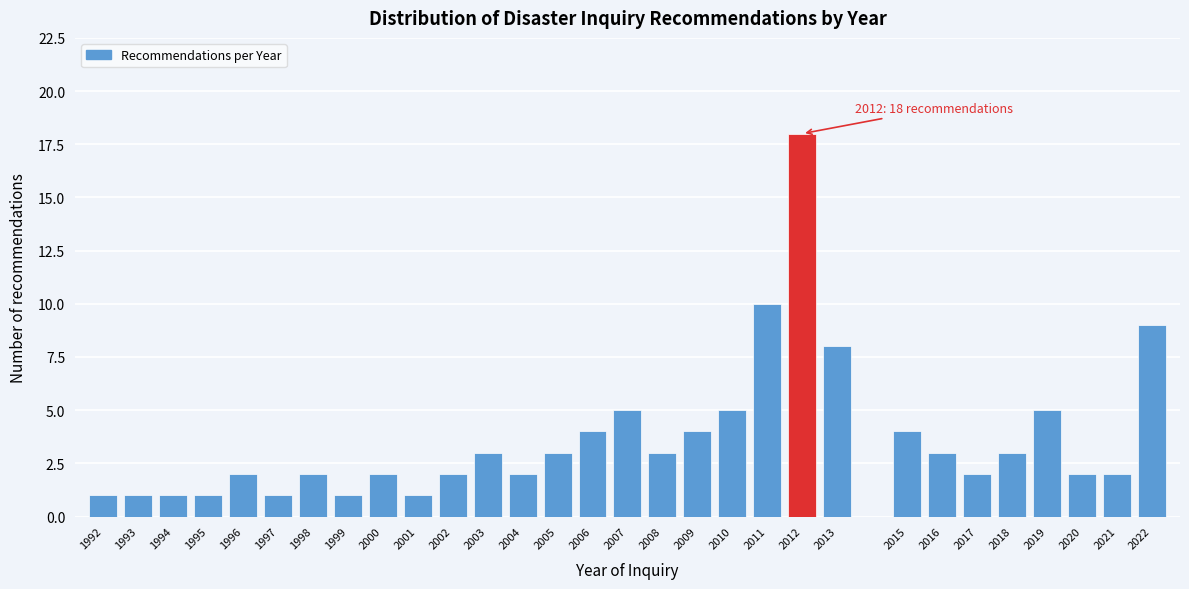

Reading right to left, transcribe all the data shown in this chart.

2022=9	2021=2	2020=2	2019=5	2018=3	2017=2	2016=3	2015=4	2013=8	2012=18	2011=10	2010=5	2009=4	2008=3	2007=5	2006=4	2005=3	2004=2	2003=3	2002=2	2001=1	2000=2	1999=1	1998=2	1997=1	1996=2	1995=1	1994=1	1993=1	1992=1